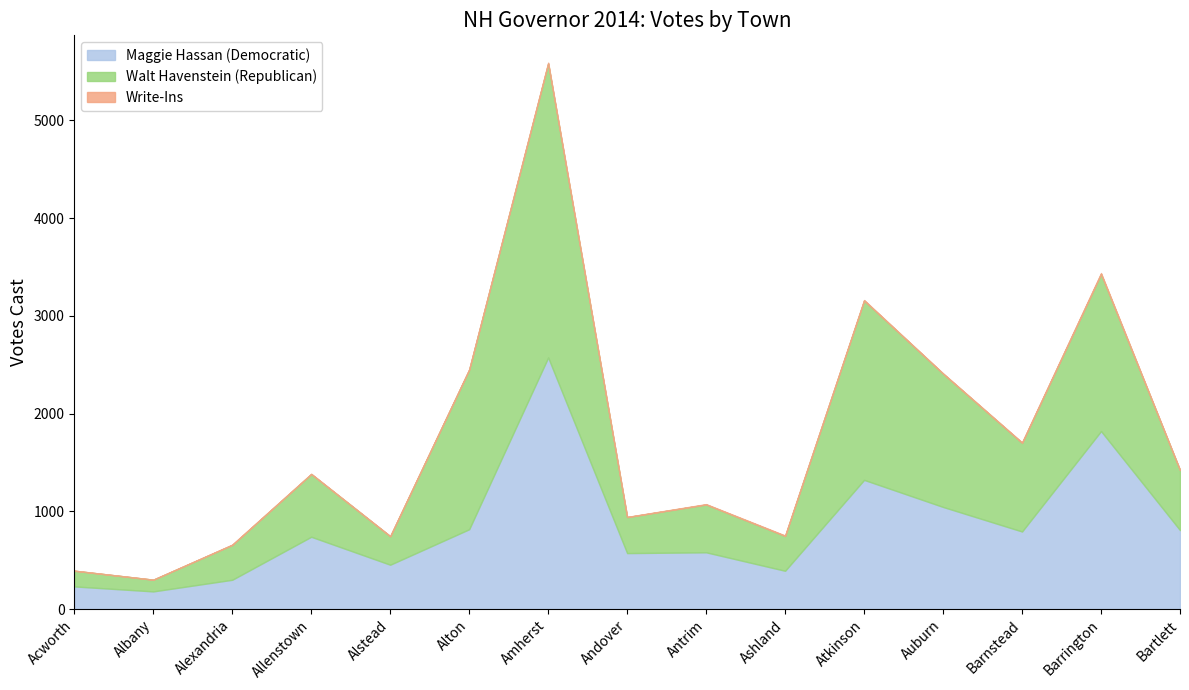

Which series has the largest range (max minus min)?

Walt Havenstein (Republican)